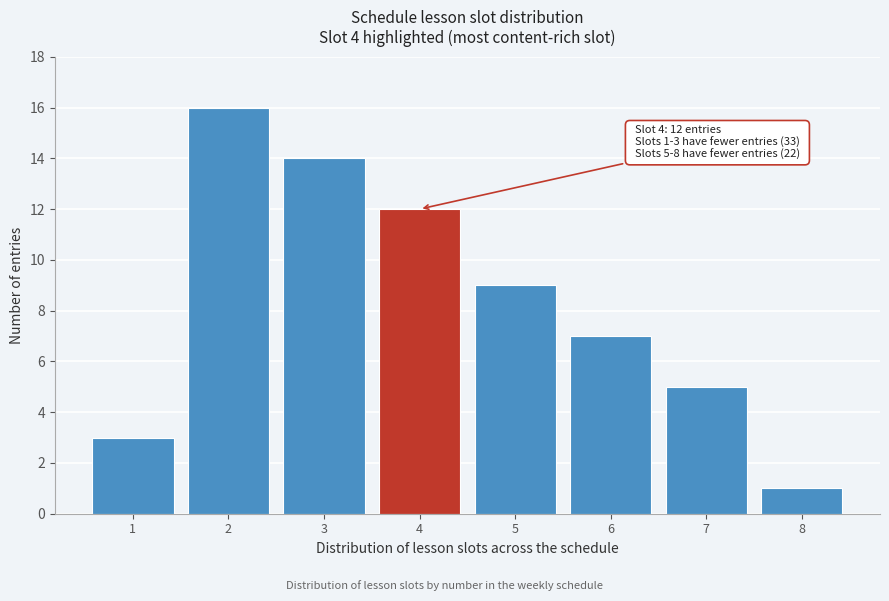

Reading right to left, what are all the values shown in this chart?

8=1	7=5	6=7	5=9	4=12	3=14	2=16	1=3